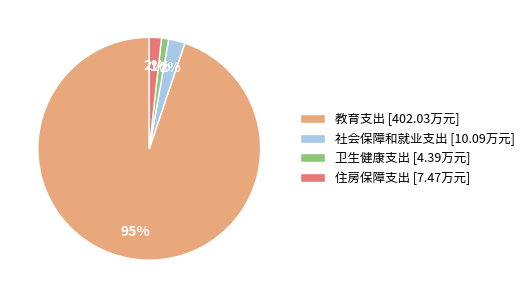

Between 卫生健康支出 [4.39万元] and 教育支出 [402.03万元], which is larger?

教育支出 [402.03万元]